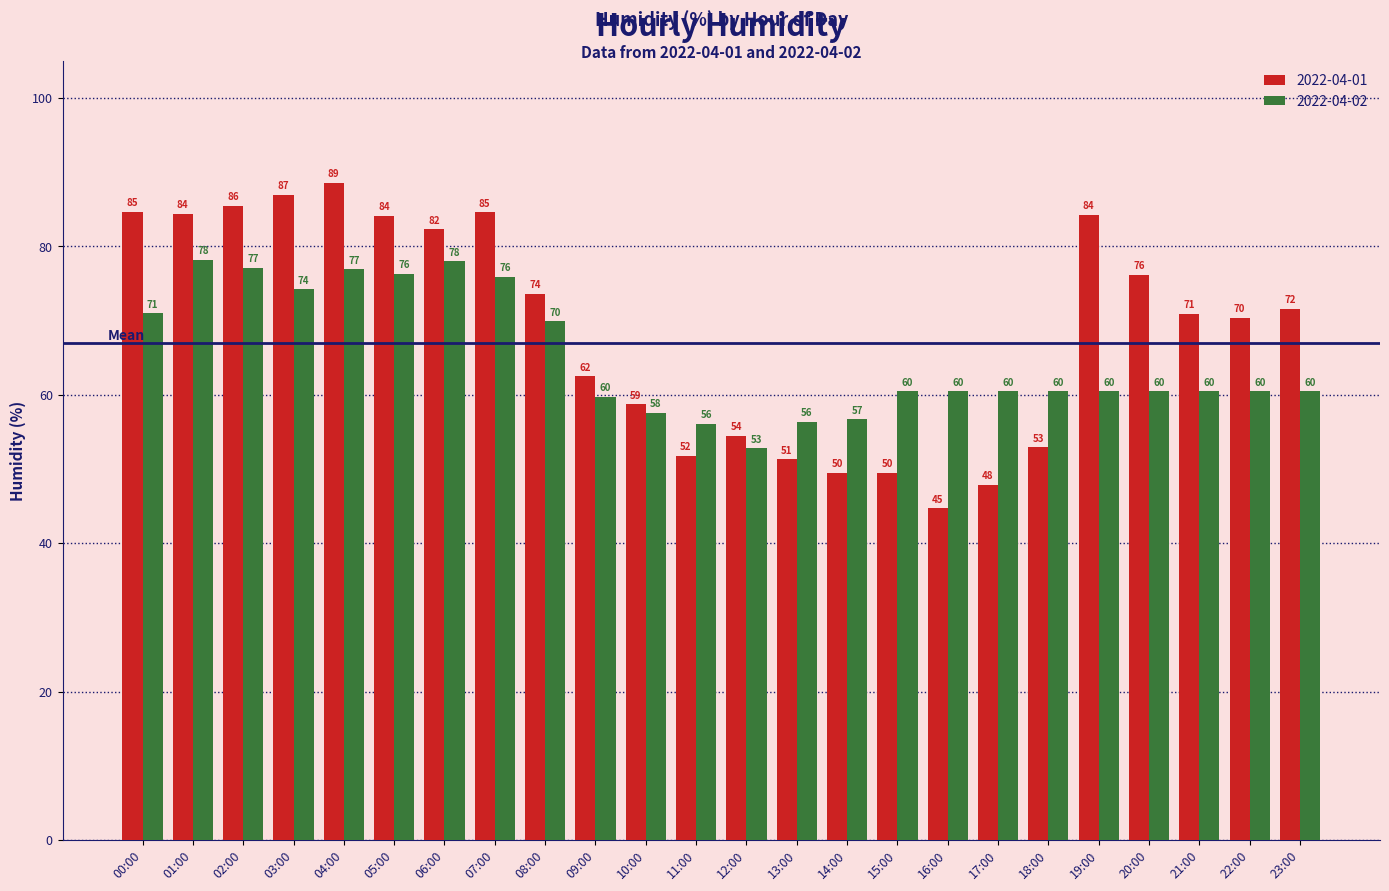

Count the number of data series in this chart.

2